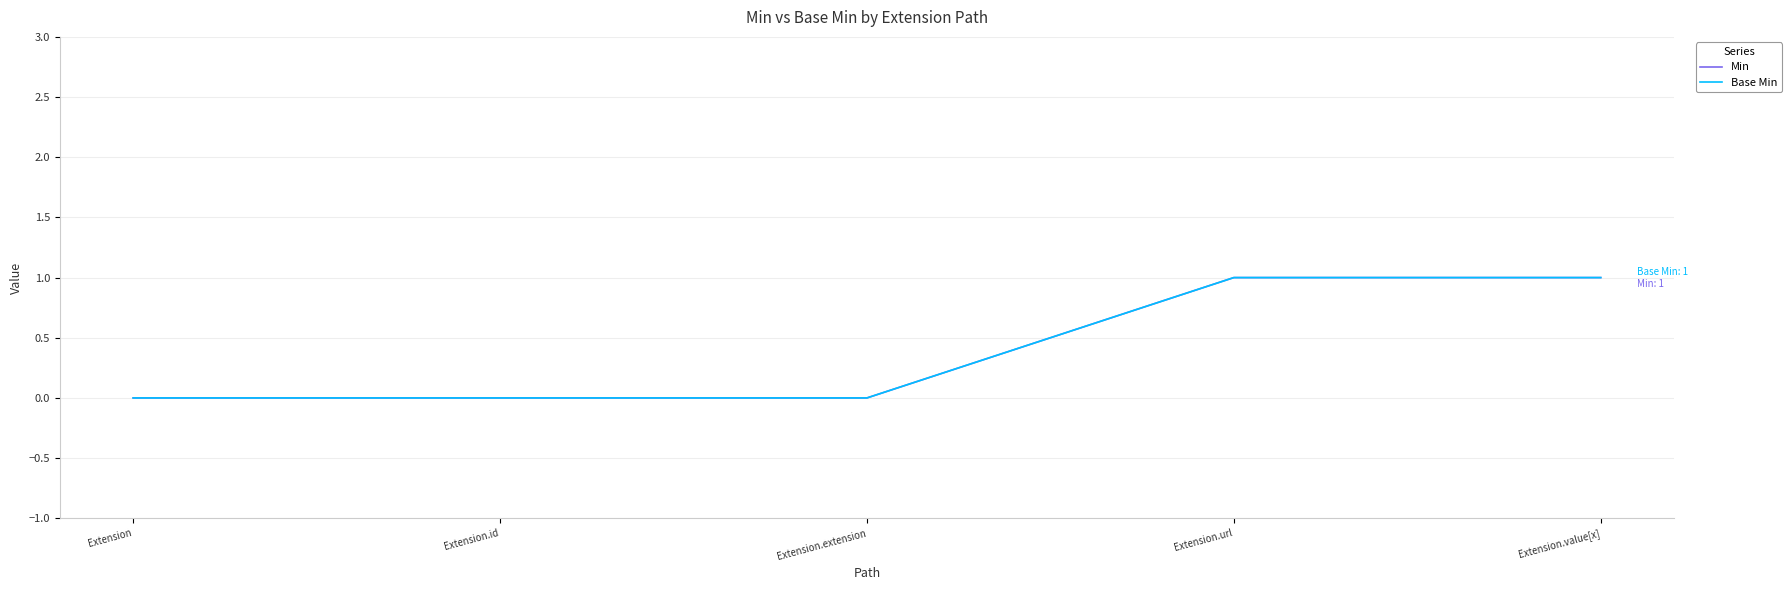

Which series changed the most between Extension.extension and Extension.value[x]?

Min